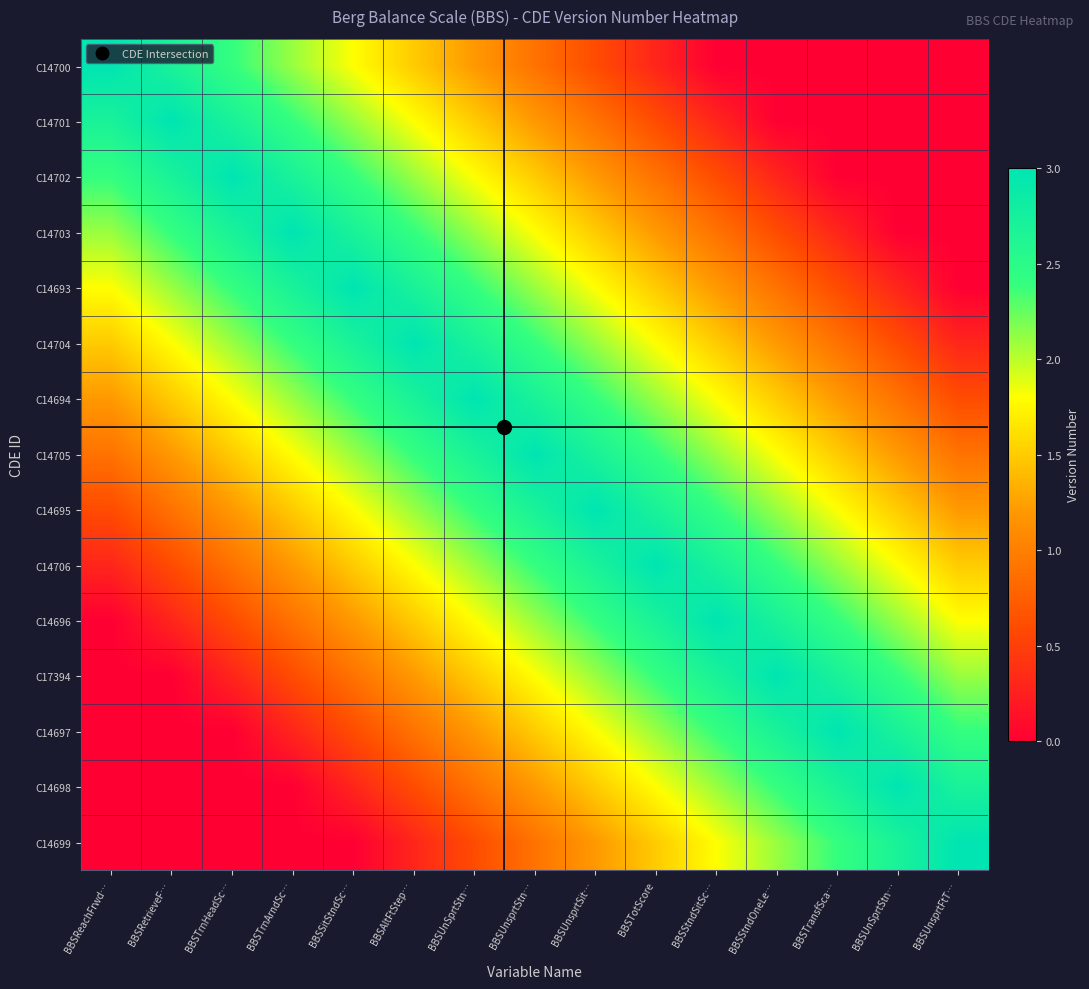

Reading left to right, list all the values displayed in this chart.

C14700: BBSReachFrwd…=3.0	BBSRetrieveF…=2.7	BBSTrnHeadSc…=2.4	BBSTrnArndSc…=2.1	BBSSitStndSc…=1.8	BBSAltFtStep…=1.5	BBSUnSprtStn…=1.2	BBSUnsprtStn…=0.9	BBSUnsprtSit…=0.6	BBSTotScore=0.3	BBSStndSitSc…=0.0	BBSStndOneLe…=0.0	BBSTransfSca…=0.0	BBSUnSprtStn…=0.0	BBSUnsprtFtT…=0.0
C14701: BBSReachFrwd…=2.7	BBSRetrieveF…=3.0	BBSTrnHeadSc…=2.7	BBSTrnArndSc…=2.4	BBSSitStndSc…=2.1	BBSAltFtStep…=1.8	BBSUnSprtStn…=1.5	BBSUnsprtStn…=1.2	BBSUnsprtSit…=0.9	BBSTotScore=0.6	BBSStndSitSc…=0.3	BBSStndOneLe…=0.0	BBSTransfSca…=0.0	BBSUnSprtStn…=0.0	BBSUnsprtFtT…=0.0
C14702: BBSReachFrwd…=2.4	BBSRetrieveF…=2.7	BBSTrnHeadSc…=3.0	BBSTrnArndSc…=2.7	BBSSitStndSc…=2.4	BBSAltFtStep…=2.1	BBSUnSprtStn…=1.8	BBSUnsprtStn…=1.5	BBSUnsprtSit…=1.2	BBSTotScore=0.9	BBSStndSitSc…=0.6	BBSStndOneLe…=0.3	BBSTransfSca…=0.0	BBSUnSprtStn…=0.0	BBSUnsprtFtT…=0.0
C14703: BBSReachFrwd…=2.1	BBSRetrieveF…=2.4	BBSTrnHeadSc…=2.7	BBSTrnArndSc…=3.0	BBSSitStndSc…=2.7	BBSAltFtStep…=2.4	BBSUnSprtStn…=2.1	BBSUnsprtStn…=1.8	BBSUnsprtSit…=1.5	BBSTotScore=1.2	BBSStndSitSc…=0.9	BBSStndOneLe…=0.6	BBSTransfSca…=0.3	BBSUnSprtStn…=0.0	BBSUnsprtFtT…=0.0
C14693: BBSReachFrwd…=1.8	BBSRetrieveF…=2.1	BBSTrnHeadSc…=2.4	BBSTrnArndSc…=2.7	BBSSitStndSc…=3.0	BBSAltFtStep…=2.7	BBSUnSprtStn…=2.4	BBSUnsprtStn…=2.1	BBSUnsprtSit…=1.8	BBSTotScore=1.5	BBSStndSitSc…=1.2	BBSStndOneLe…=0.9	BBSTransfSca…=0.6	BBSUnSprtStn…=0.3	BBSUnsprtFtT…=0.0
C14704: BBSReachFrwd…=1.5	BBSRetrieveF…=1.8	BBSTrnHeadSc…=2.1	BBSTrnArndSc…=2.4	BBSSitStndSc…=2.7	BBSAltFtStep…=3.0	BBSUnSprtStn…=2.7	BBSUnsprtStn…=2.4	BBSUnsprtSit…=2.1	BBSTotScore=1.8	BBSStndSitSc…=1.5	BBSStndOneLe…=1.2	BBSTransfSca…=0.9	BBSUnSprtStn…=0.6	BBSUnsprtFtT…=0.3
C14694: BBSReachFrwd…=1.2	BBSRetrieveF…=1.5	BBSTrnHeadSc…=1.8	BBSTrnArndSc…=2.1	BBSSitStndSc…=2.4	BBSAltFtStep…=2.7	BBSUnSprtStn…=3.0	BBSUnsprtStn…=2.7	BBSUnsprtSit…=2.4	BBSTotScore=2.1	BBSStndSitSc…=1.8	BBSStndOneLe…=1.5	BBSTransfSca…=1.2	BBSUnSprtStn…=0.9	BBSUnsprtFtT…=0.6
C14705: BBSReachFrwd…=0.9	BBSRetrieveF…=1.2	BBSTrnHeadSc…=1.5	BBSTrnArndSc…=1.8	BBSSitStndSc…=2.1	BBSAltFtStep…=2.4	BBSUnSprtStn…=2.7	BBSUnsprtStn…=3.0	BBSUnsprtSit…=2.7	BBSTotScore=2.4	BBSStndSitSc…=2.1	BBSStndOneLe…=1.8	BBSTransfSca…=1.5	BBSUnSprtStn…=1.2	BBSUnsprtFtT…=0.9
C14695: BBSReachFrwd…=0.6	BBSRetrieveF…=0.9	BBSTrnHeadSc…=1.2	BBSTrnArndSc…=1.5	BBSSitStndSc…=1.8	BBSAltFtStep…=2.1	BBSUnSprtStn…=2.4	BBSUnsprtStn…=2.7	BBSUnsprtSit…=3.0	BBSTotScore=2.7	BBSStndSitSc…=2.4	BBSStndOneLe…=2.1	BBSTransfSca…=1.8	BBSUnSprtStn…=1.5	BBSUnsprtFtT…=1.2
C14706: BBSReachFrwd…=0.3	BBSRetrieveF…=0.6	BBSTrnHeadSc…=0.9	BBSTrnArndSc…=1.2	BBSSitStndSc…=1.5	BBSAltFtStep…=1.8	BBSUnSprtStn…=2.1	BBSUnsprtStn…=2.4	BBSUnsprtSit…=2.7	BBSTotScore=3.0	BBSStndSitSc…=2.7	BBSStndOneLe…=2.4	BBSTransfSca…=2.1	BBSUnSprtStn…=1.8	BBSUnsprtFtT…=1.5
C14696: BBSReachFrwd…=0.0	BBSRetrieveF…=0.3	BBSTrnHeadSc…=0.6	BBSTrnArndSc…=0.9	BBSSitStndSc…=1.2	BBSAltFtStep…=1.5	BBSUnSprtStn…=1.8	BBSUnsprtStn…=2.1	BBSUnsprtSit…=2.4	BBSTotScore=2.7	BBSStndSitSc…=3.0	BBSStndOneLe…=2.7	BBSTransfSca…=2.4	BBSUnSprtStn…=2.1	BBSUnsprtFtT…=1.8
C17394: BBSReachFrwd…=0.0	BBSRetrieveF…=0.0	BBSTrnHeadSc…=0.3	BBSTrnArndSc…=0.6	BBSSitStndSc…=0.9	BBSAltFtStep…=1.2	BBSUnSprtStn…=1.5	BBSUnsprtStn…=1.8	BBSUnsprtSit…=2.1	BBSTotScore=2.4	BBSStndSitSc…=2.7	BBSStndOneLe…=3.0	BBSTransfSca…=2.7	BBSUnSprtStn…=2.4	BBSUnsprtFtT…=2.1
C14697: BBSReachFrwd…=0.0	BBSRetrieveF…=0.0	BBSTrnHeadSc…=0.0	BBSTrnArndSc…=0.3	BBSSitStndSc…=0.6	BBSAltFtStep…=0.9	BBSUnSprtStn…=1.2	BBSUnsprtStn…=1.5	BBSUnsprtSit…=1.8	BBSTotScore=2.1	BBSStndSitSc…=2.4	BBSStndOneLe…=2.7	BBSTransfSca…=3.0	BBSUnSprtStn…=2.7	BBSUnsprtFtT…=2.4
C14698: BBSReachFrwd…=0.0	BBSRetrieveF…=0.0	BBSTrnHeadSc…=0.0	BBSTrnArndSc…=0.0	BBSSitStndSc…=0.3	BBSAltFtStep…=0.6	BBSUnSprtStn…=0.9	BBSUnsprtStn…=1.2	BBSUnsprtSit…=1.5	BBSTotScore=1.8	BBSStndSitSc…=2.1	BBSStndOneLe…=2.4	BBSTransfSca…=2.7	BBSUnSprtStn…=3.0	BBSUnsprtFtT…=2.7
C14699: BBSReachFrwd…=0.0	BBSRetrieveF…=0.0	BBSTrnHeadSc…=0.0	BBSTrnArndSc…=0.0	BBSSitStndSc…=0.0	BBSAltFtStep…=0.3	BBSUnSprtStn…=0.6	BBSUnsprtStn…=0.9	BBSUnsprtSit…=1.2	BBSTotScore=1.5	BBSStndSitSc…=1.8	BBSStndOneLe…=2.1	BBSTransfSca…=2.4	BBSUnSprtStn…=2.7	BBSUnsprtFtT…=3.0